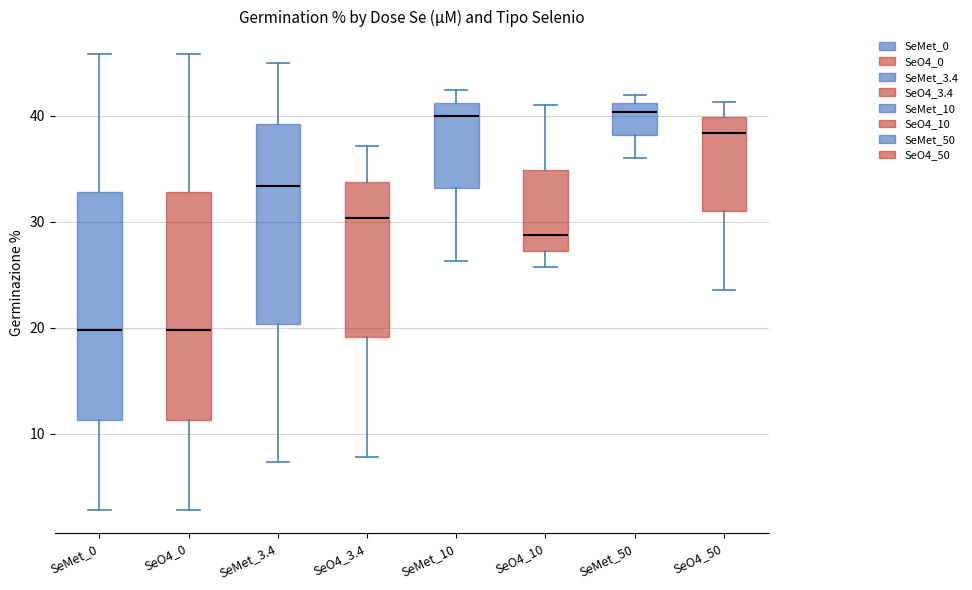

Reading left to right, read every box against the y-axis: the position of its median line, the range the box covers, and the ends of its whiskers. The values are not printed on the chart, so give them approximately, as read against the axis.

SeMet_0: median 20, box 11 to 33, whiskers 3 to 46
SeO4_0: median 20, box 11 to 33, whiskers 3 to 46
SeMet_3.4: median 33, box 20 to 39, whiskers 7 to 45
SeO4_3.4: median 30, box 19 to 34, whiskers 8 to 37
SeMet_10: median 40, box 33 to 41, whiskers 26 to 42
SeO4_10: median 29, box 27 to 35, whiskers 26 to 41
SeMet_50: median 40, box 38 to 41, whiskers 36 to 42
SeO4_50: median 38, box 31 to 40, whiskers 24 to 41